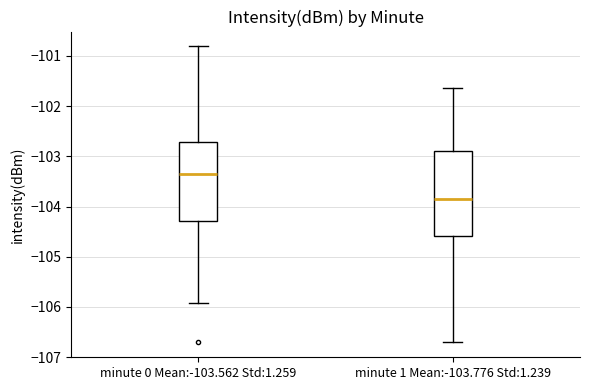

Where does the upper whisker of the box for minute 1 Mean:-103.776 Std:1.239 end on the y-axis? The values are not printed on the chart, so give them approximately, as read against the axis.

-101.6